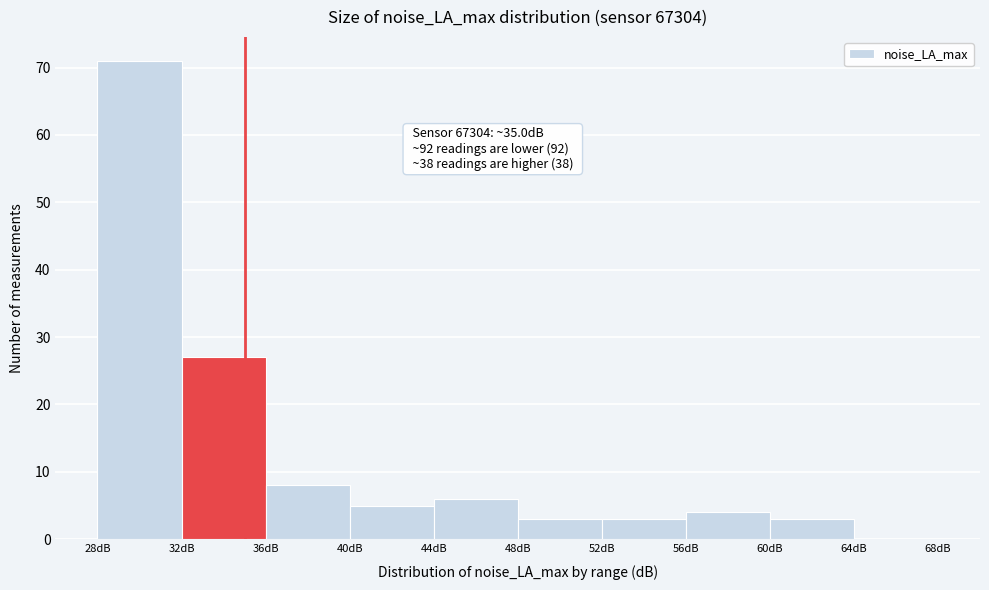

Over which range of the x-axis is the bar tallest?

28 to 32